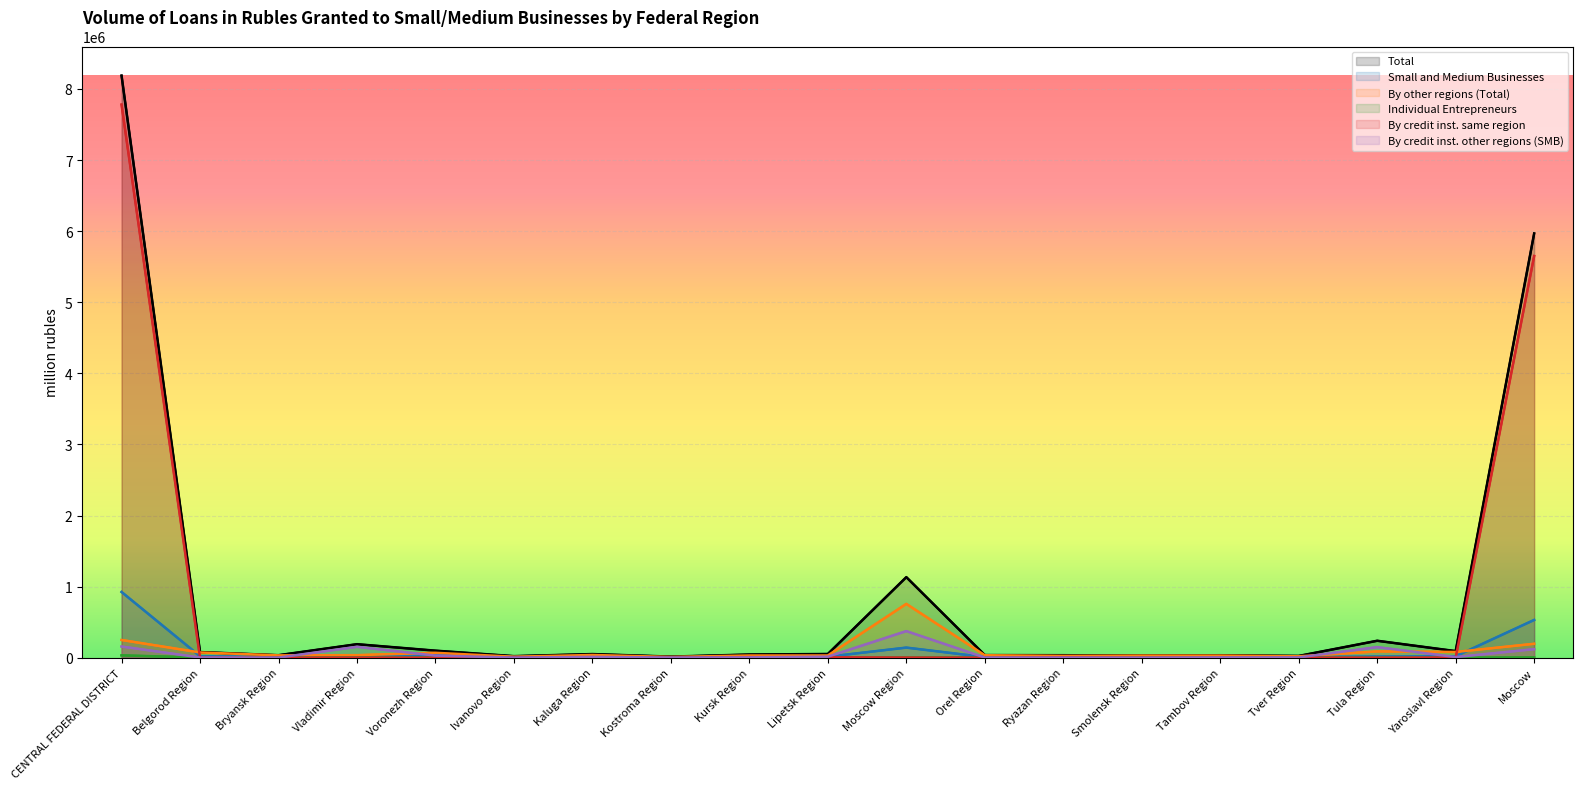

What is the total value across all series at Kostroma Region?

40276